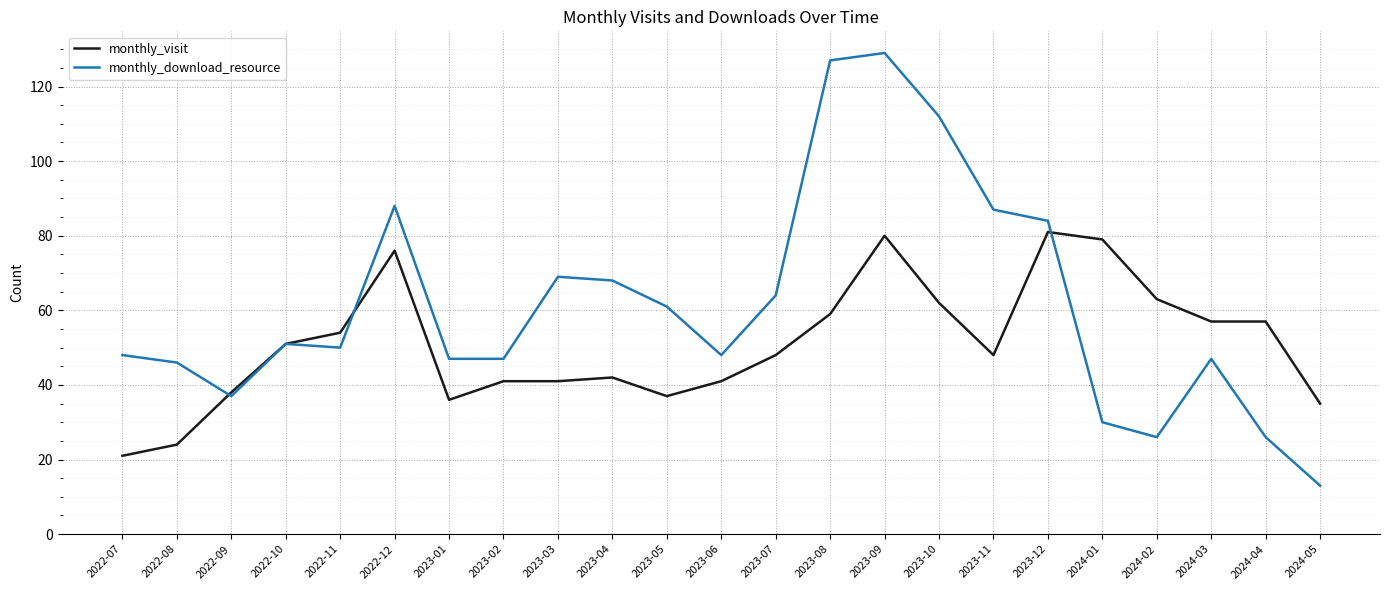

At which label is monthly_download_resource closest to 71?

2023-03